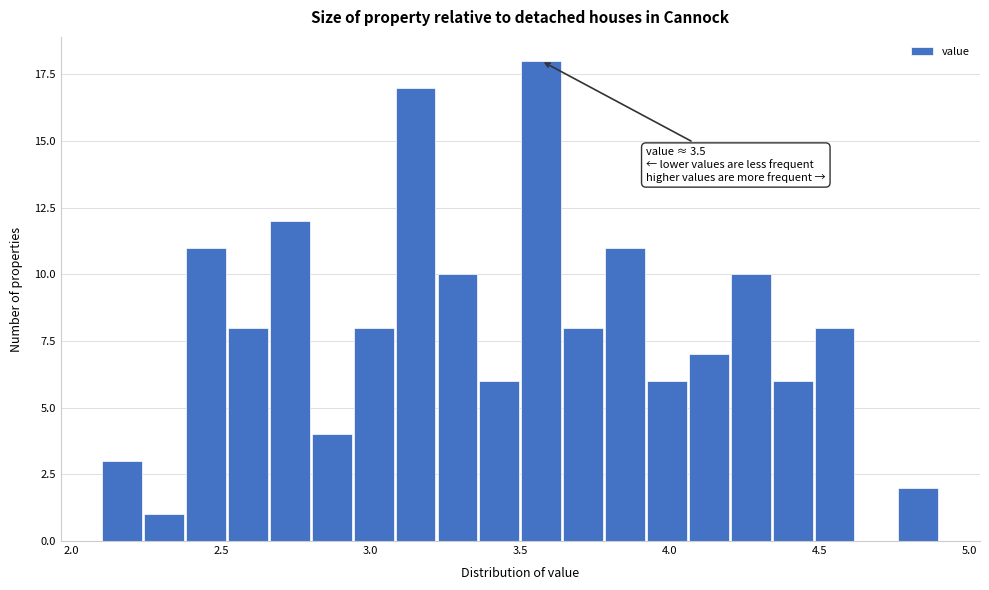

Around what value on the x-axis is the tallest bar? Give the approximate position of its centre, as read against the axis.

3.55